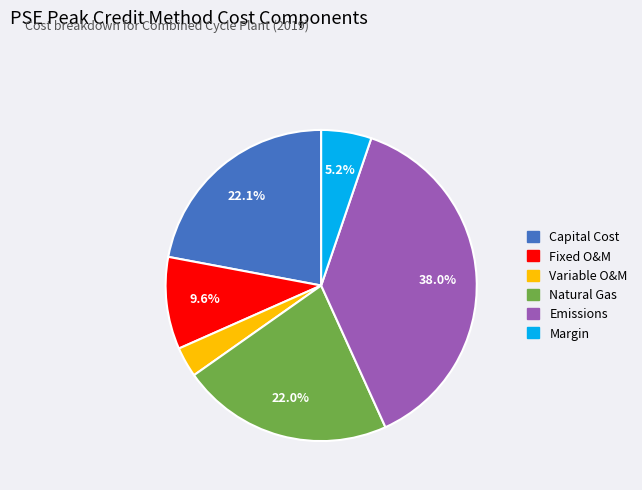

To the nearest percent, what is the difference between the Margin and Fixed O&M slice percentages?

4%